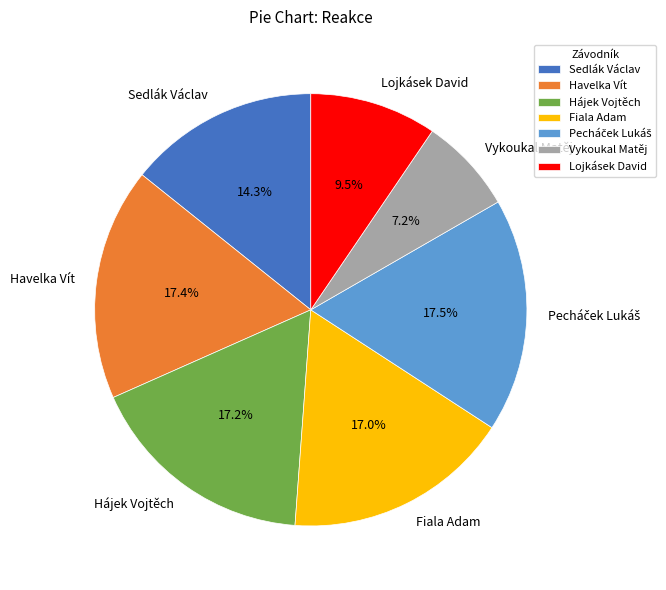

To the nearest percent, what is the difference between the largest and smallest slice percentages?

10%